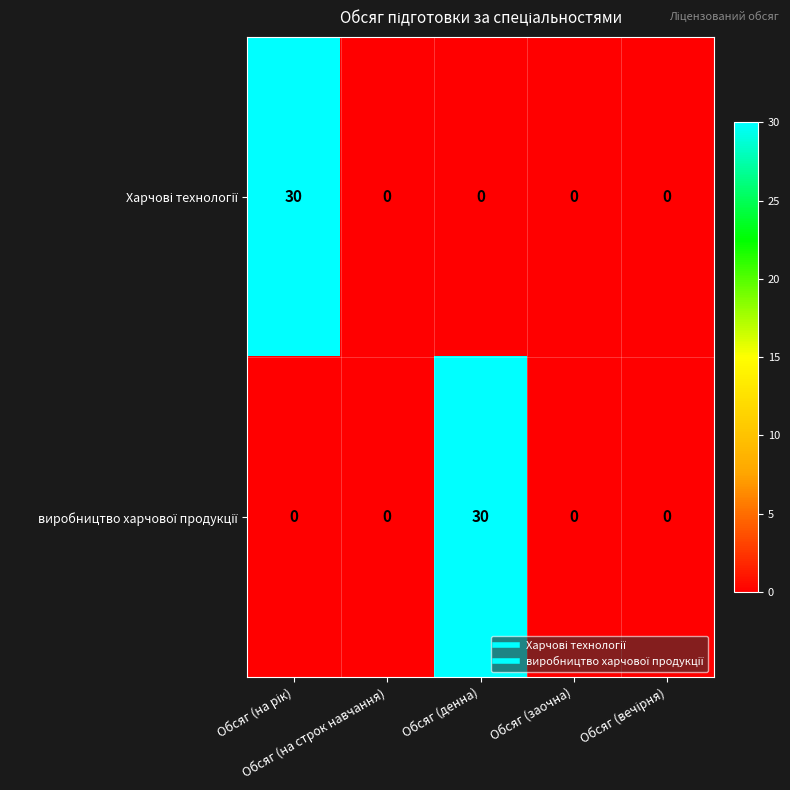

What is the maximum value shown in the chart?

30